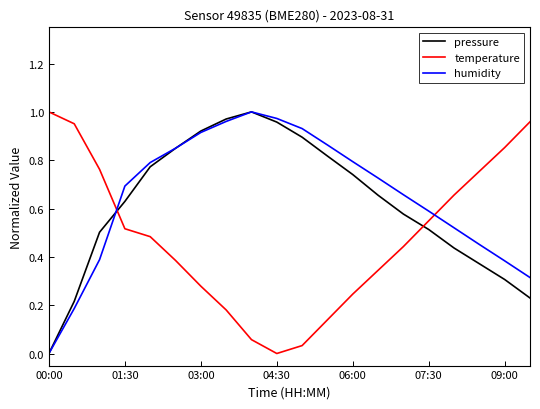

True or false: pressure and humidity cross at least once.

True